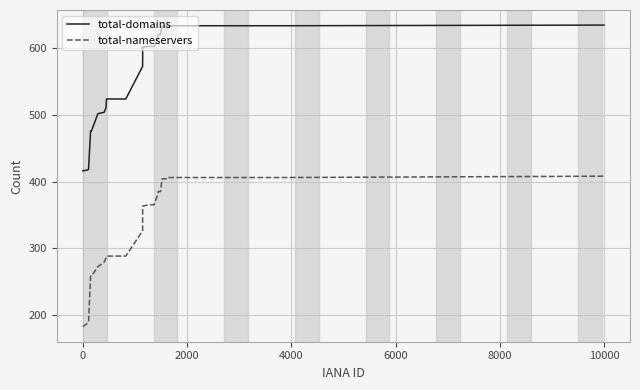

What are all the series names shown in the legend?

total-domains, total-nameservers